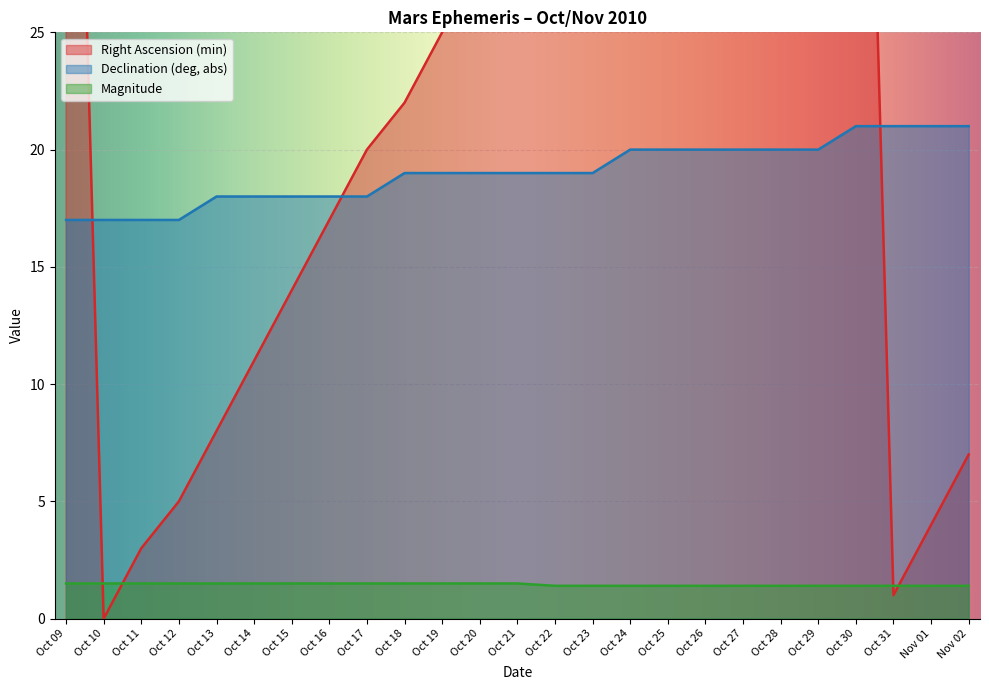

Where does the Right Ascension (min) series first go above 25?

Oct 09